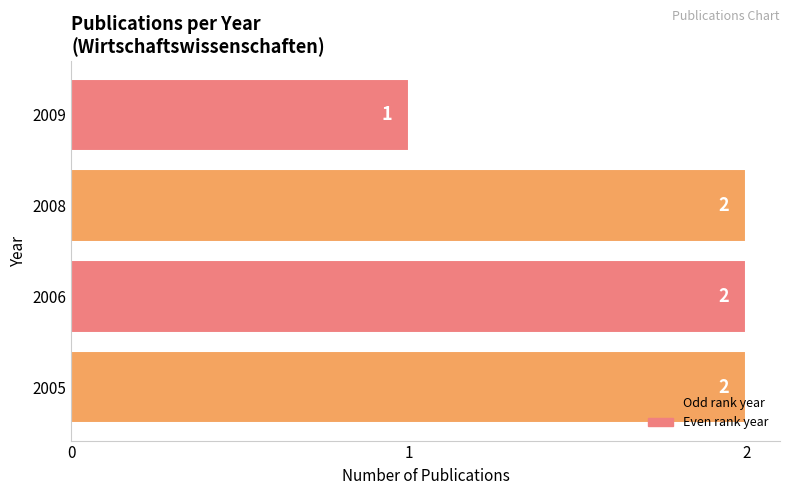

Count the values in the range 2 to 3.

3